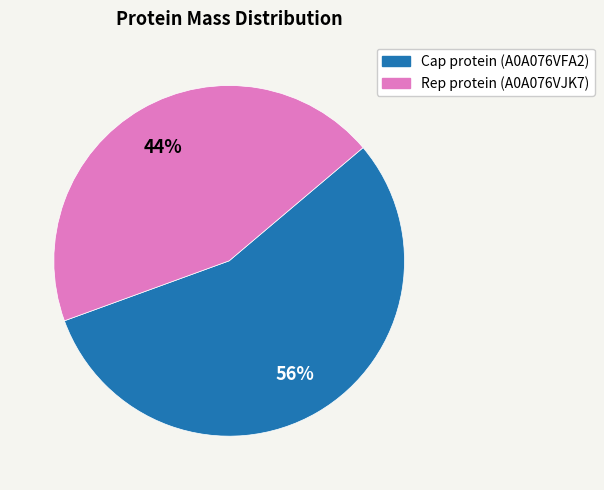

To the nearest percent, what is the average slice percentage?

50%